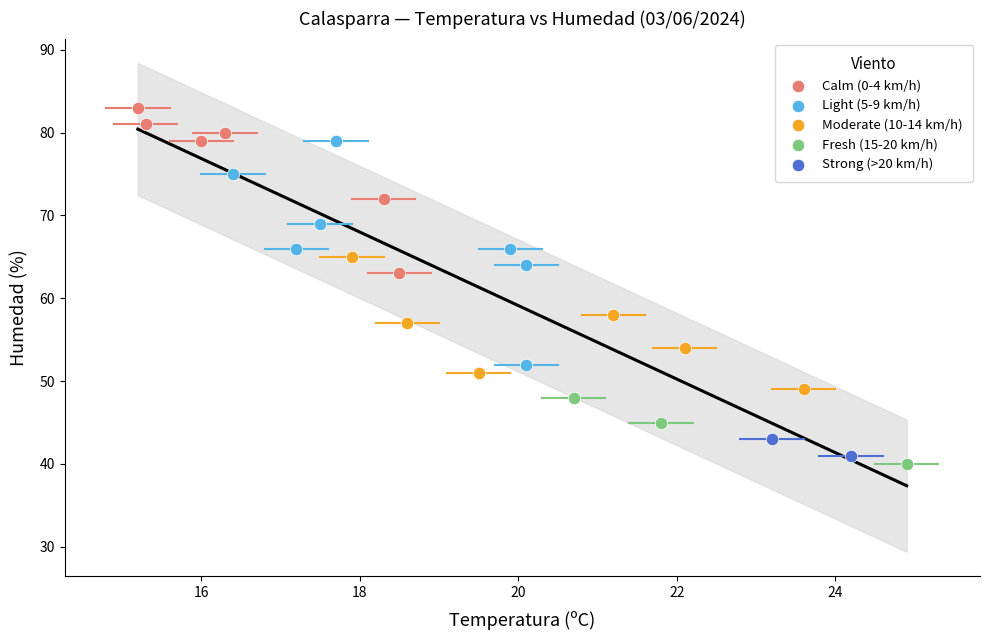

Which series reaches the maximum Y coordinate?

Calm (0-4 km/h)